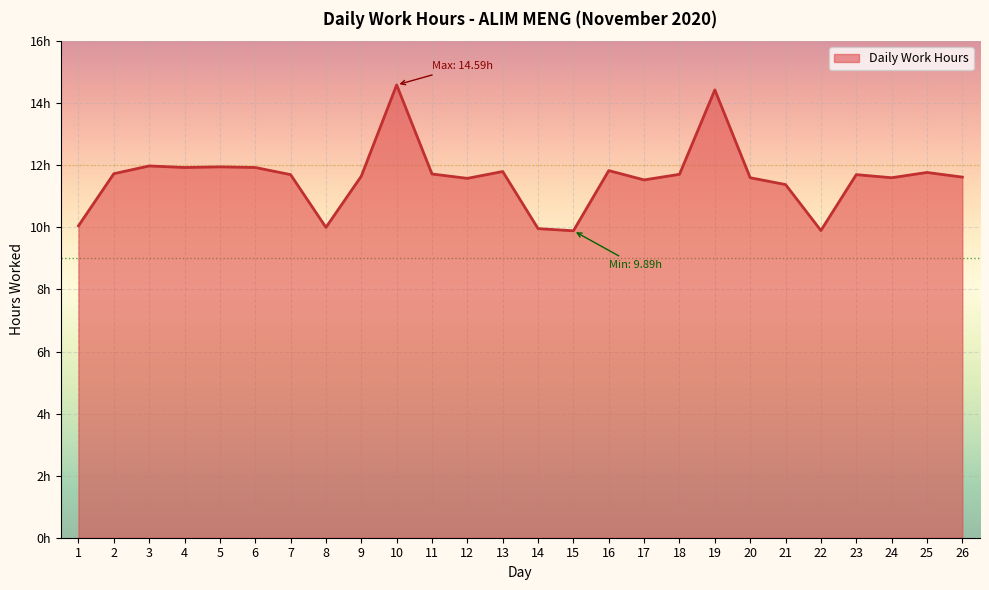

What is the maximum value shown in the chart?

14.6